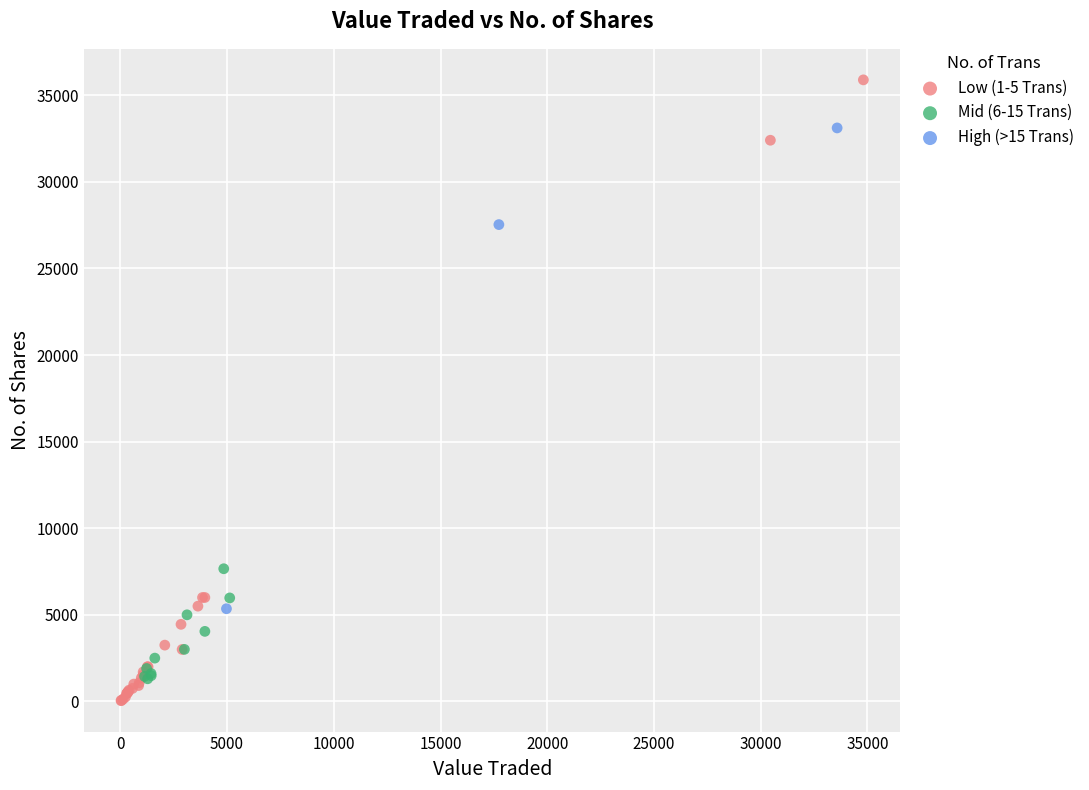

Which series has the largest Y range (max minus min)?

Low (1-5 Trans)